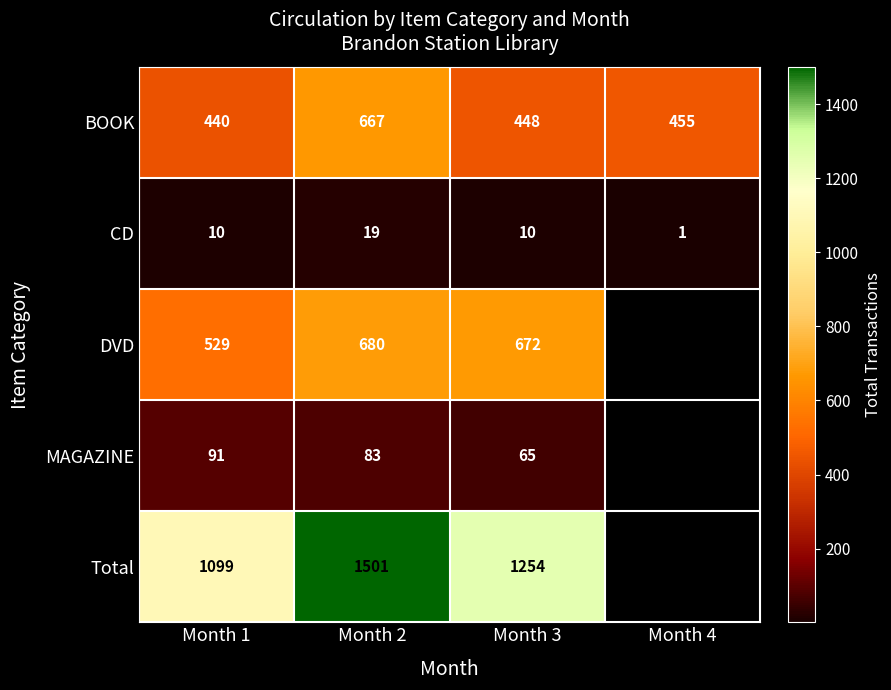

At Month 2, list the series in order from smallest to largest.

CD, MAGAZINE, BOOK, DVD, Total